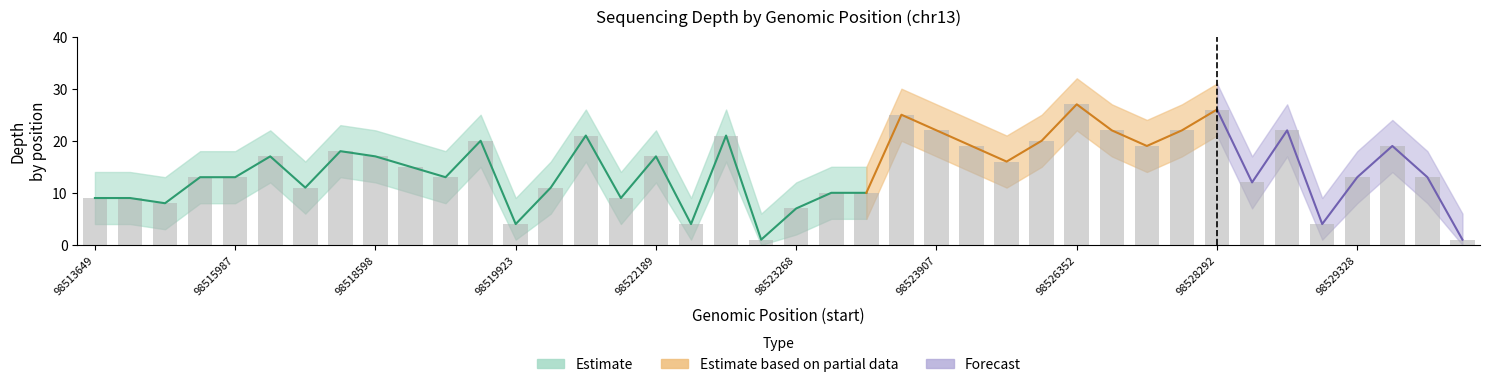

Reading left to right, list all the values displayed in this chart.

depth: 98513649=9	98514891=9	98514893=8	98515986=13	98515987=13	98516034=17	98517612=11	98518342=18	98518598=17	98518619=15	98519063=13	98519794=20	98519923=4	98521276=11	98521418=21	98522099=9	98522189=17	98522259=4	98522682=21	98523225=1	98523268=7	98523309=10	98523310=10	98523632=25	98523907=22	98524020=19	98525577=16	98525635=20	98526352=27	98526884=22	98527563=19	98527866=22	98528292=26	98528314=12	98528654=22	98529241=4	98529328=13	98529384=19	98529495=13	98529950=1
depth_upper: 98513649=14	98514891=14	98514893=13	98515986=18	98515987=18	98516034=22	98517612=16	98518342=23	98518598=22	98518619=20	98519063=18	98519794=25	98519923=9	98521276=16	98521418=26	98522099=14	98522189=22	98522259=9	98522682=26	98523225=6	98523268=12	98523309=15	98523310=15	98523632=30	98523907=27	98524020=24	98525577=21	98525635=25	98526352=32	98526884=27	98527563=24	98527866=27	98528292=31	98528314=17	98528654=27	98529241=9	98529328=18	98529384=24	98529495=18	98529950=6
depth_lower: 98513649=4	98514891=4	98514893=3	98515986=8	98515987=8	98516034=12	98517612=6	98518342=13	98518598=12	98518619=10	98519063=8	98519794=15	98519923=1	98521276=6	98521418=16	98522099=4	98522189=12	98522259=1	98522682=16	98523225=0	98523268=2	98523309=5	98523310=5	98523632=20	98523907=17	98524020=14	98525577=11	98525635=15	98526352=22	98526884=17	98527563=14	98527866=17	98528292=21	98528314=7	98528654=17	98529241=1	98529328=8	98529384=14	98529495=8	98529950=0